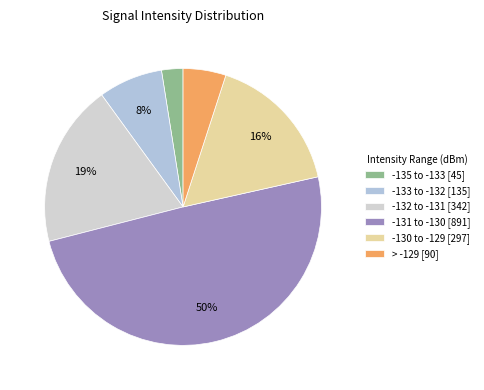

To the nearest percent, what is the average slice percentage?

17%